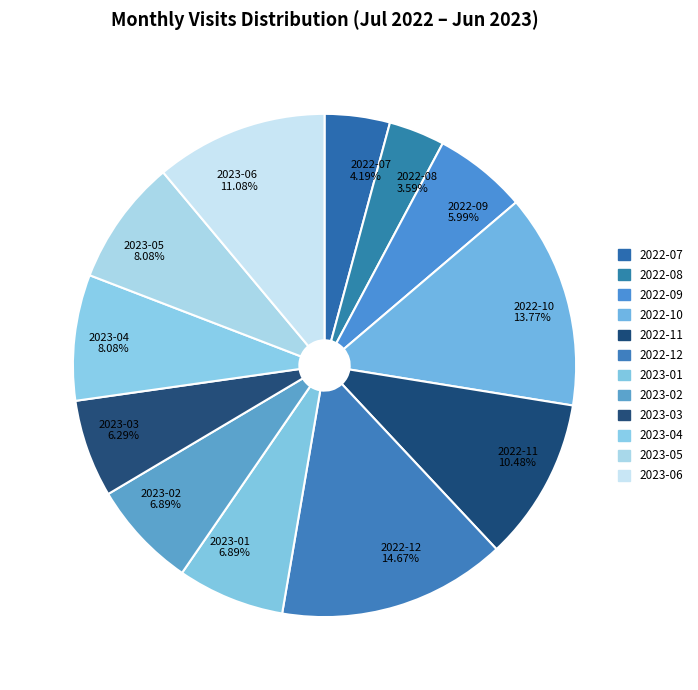

Which has a higher value, 2022-10 or 2023-04?

2022-10